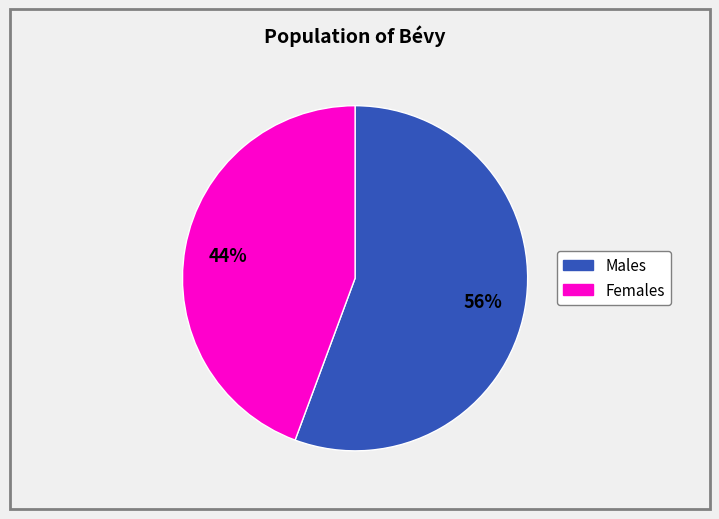

To the nearest percent, what is the average slice percentage?

50%